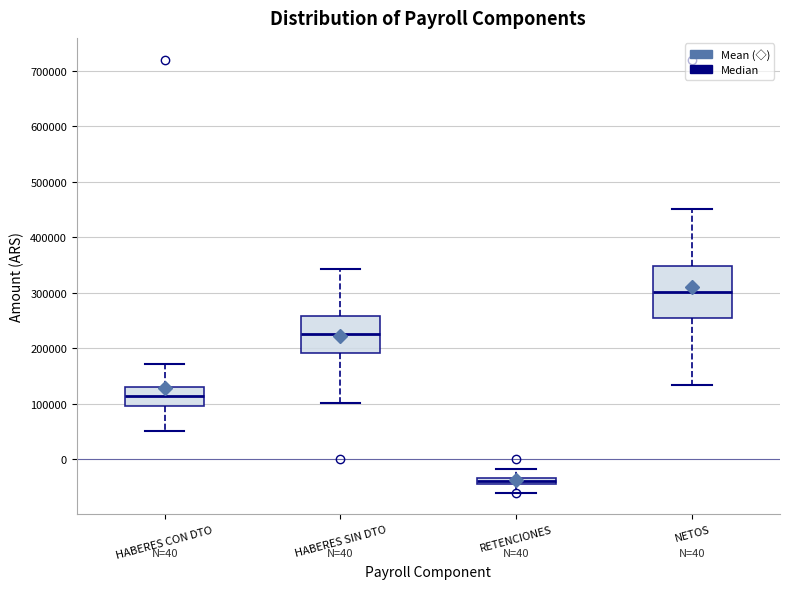

Which box's median line is the highest?

NETOS